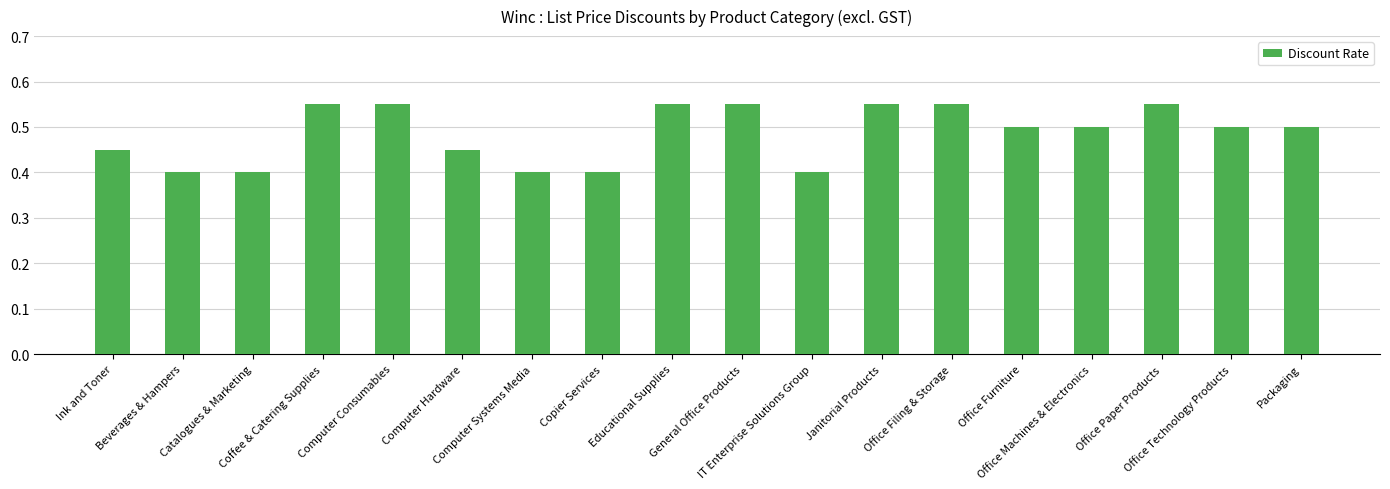

What is the difference between the second highest and second lowest values?

0.2